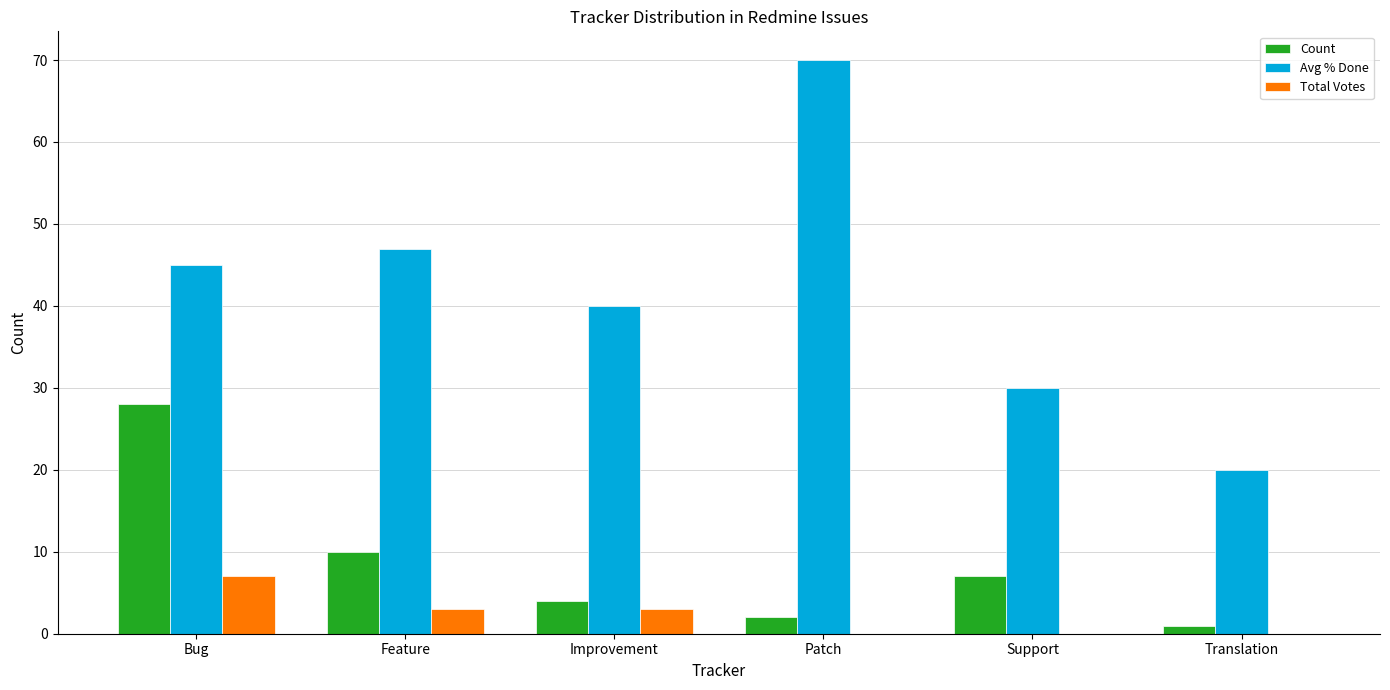

Is it true that Avg % Done equals 70 at Patch?

True